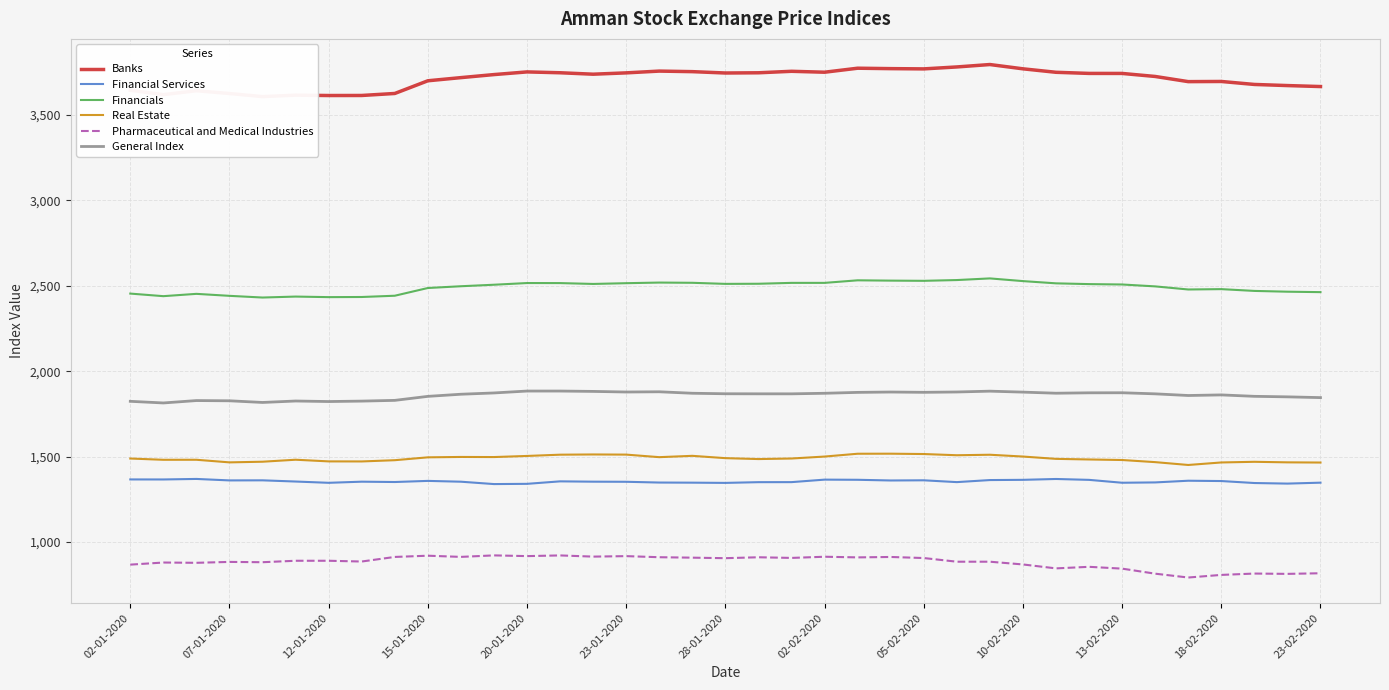

Is it true that Real Estate equals 1472.6 at 12-01-2020?

True